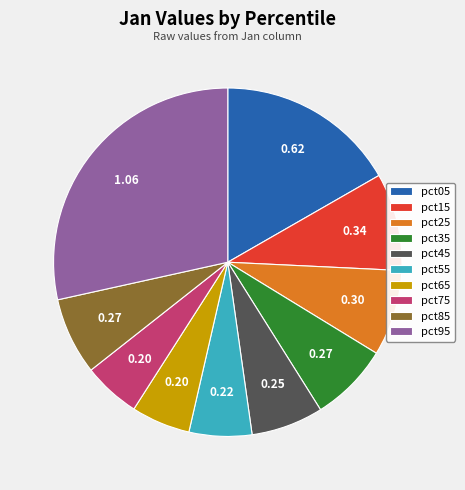

Count the number of slices in the pie.

10